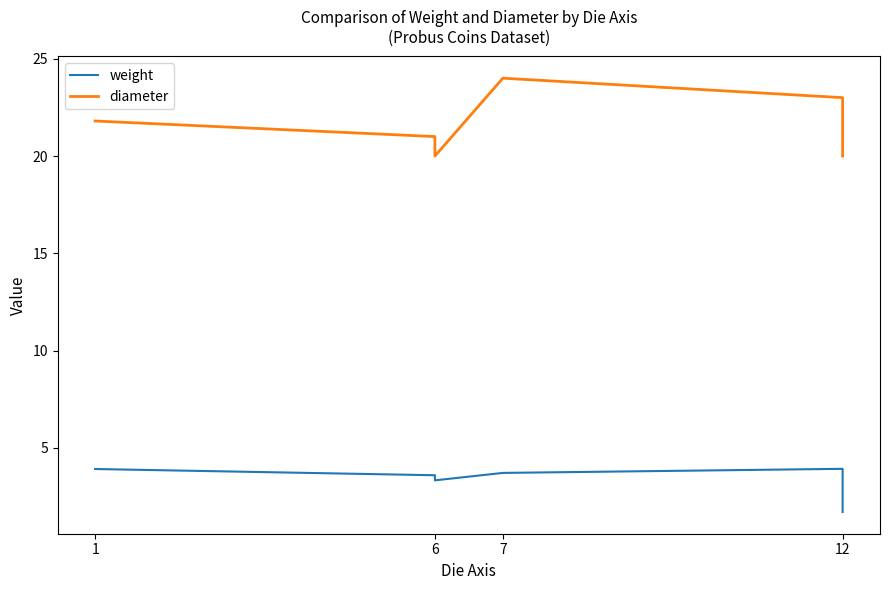

What is the average value of the weight series?

3.4